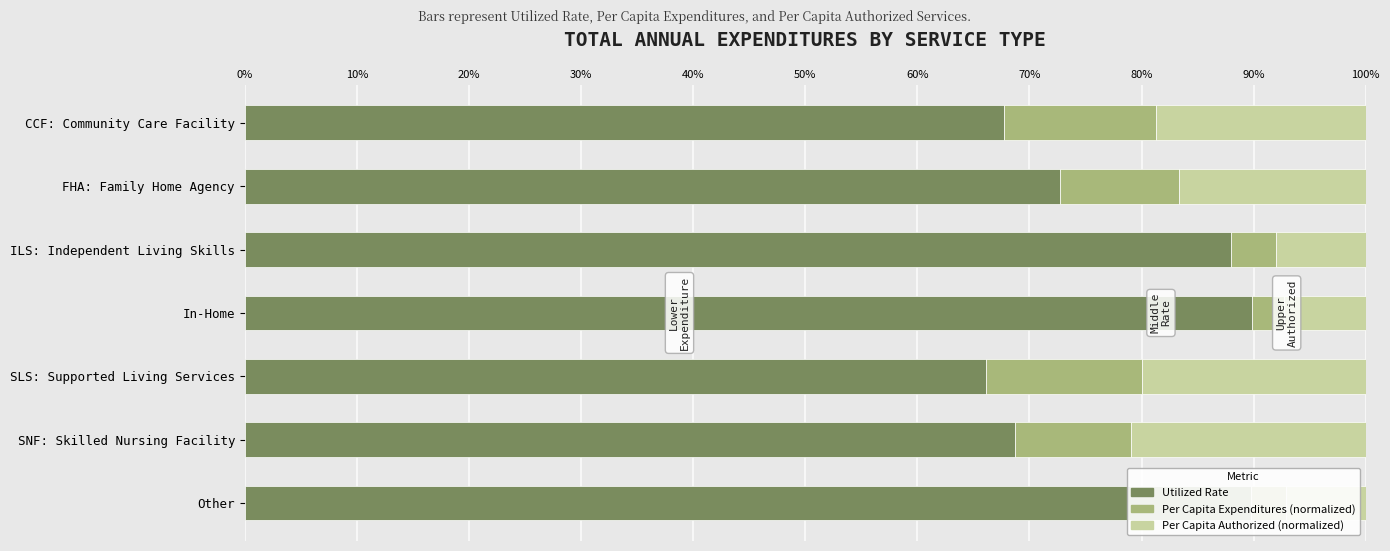

What is the sum of the Utilized Rate values at ILS: Independent Living Skills and FHA: Family Home Agency?

160.7